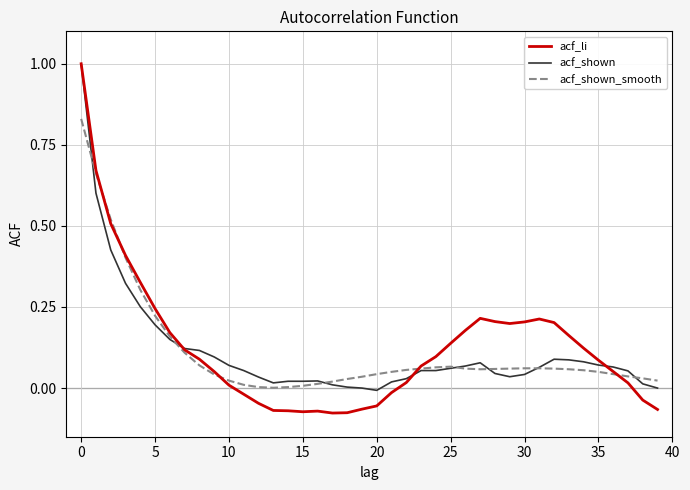

Which series has the largest range (max minus min)?

acf_li